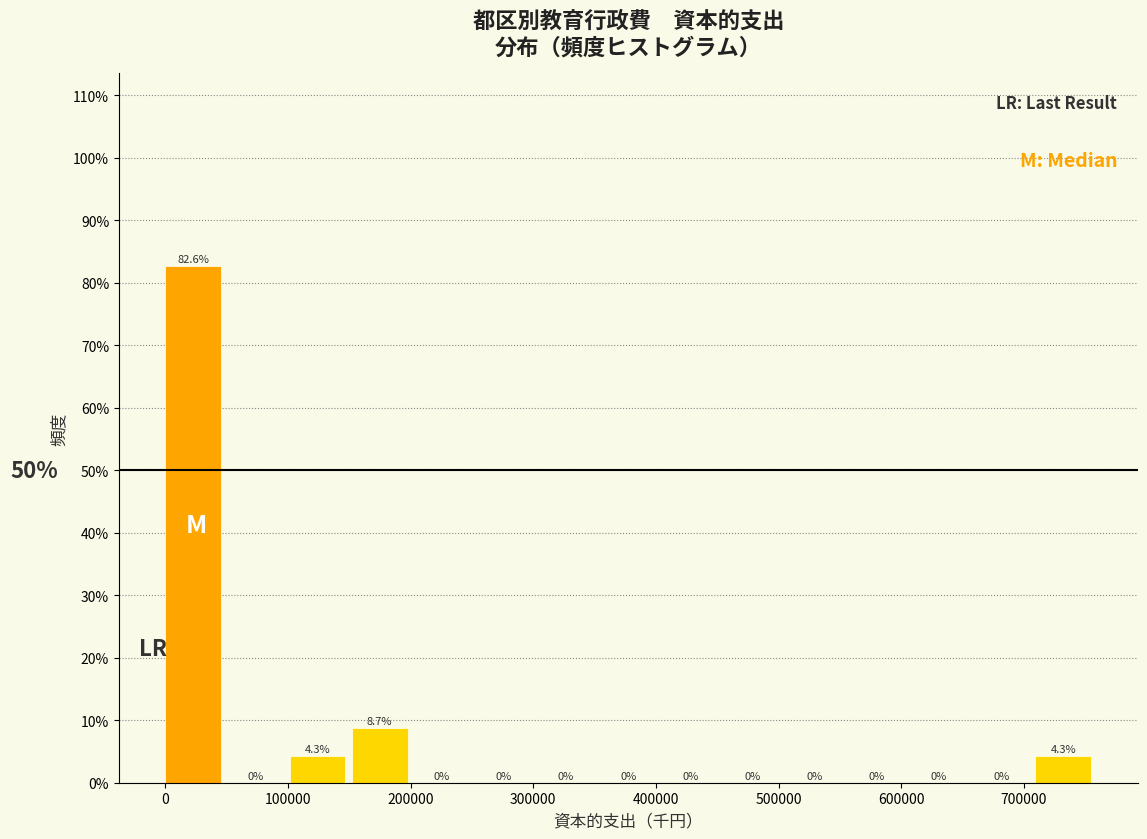

Over which range of the x-axis is the bar tallest?

0 to 50000